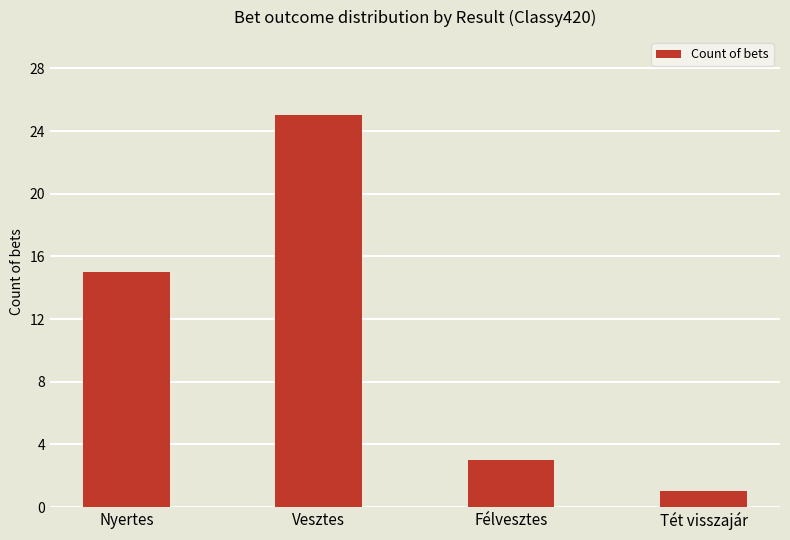

Reading left to right, extract all data points from this chart.

Nyertes=15	Vesztes=25	Félvesztes=3	Tét visszajár=1